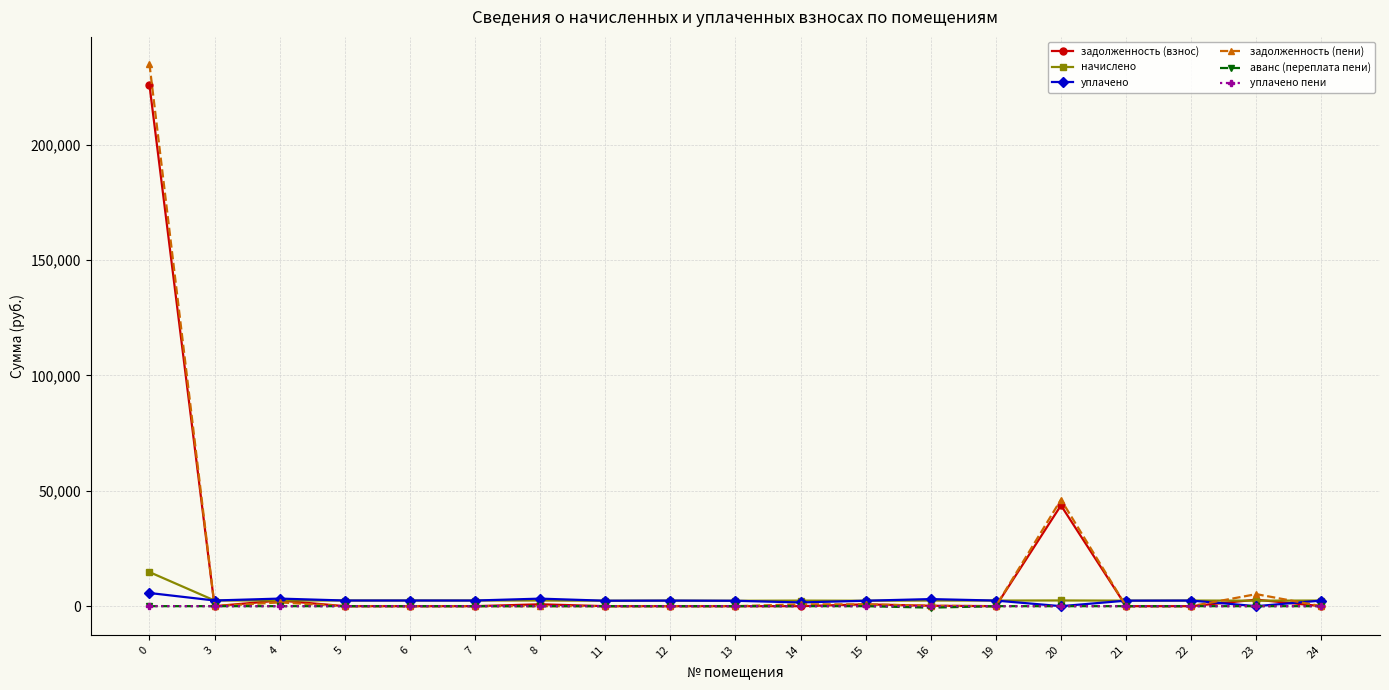

Where is задолженность (пени) nearest to the value 117451?

20